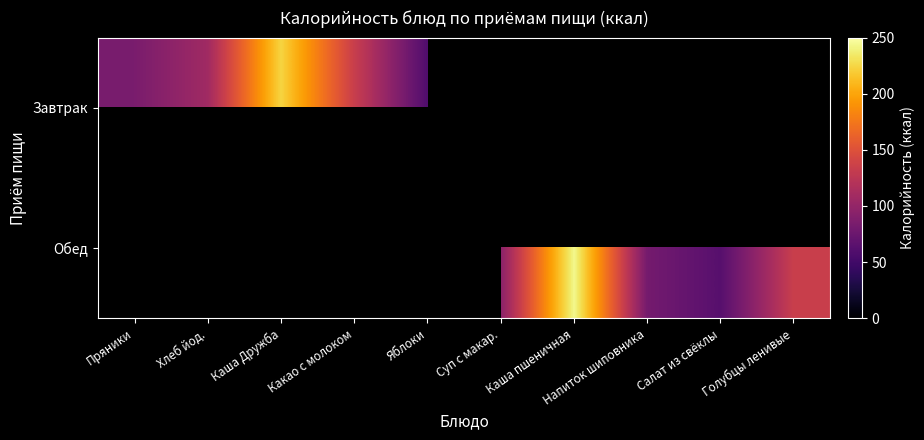

Is the value of Завтрак at Хлеб йод. greater than the value of Обед at Какао с молоком?

No